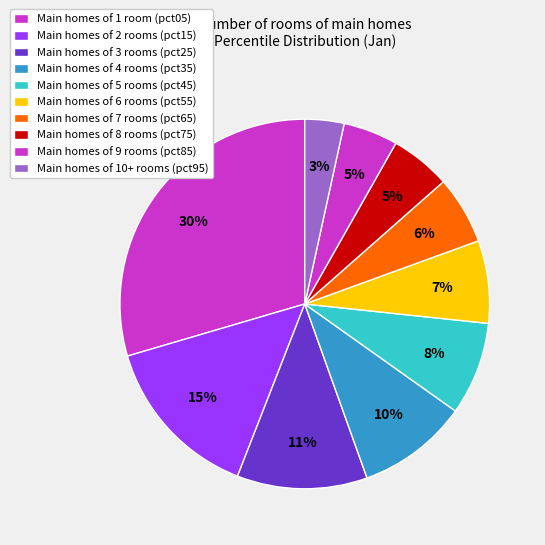

Count the number of slices in the pie.

10